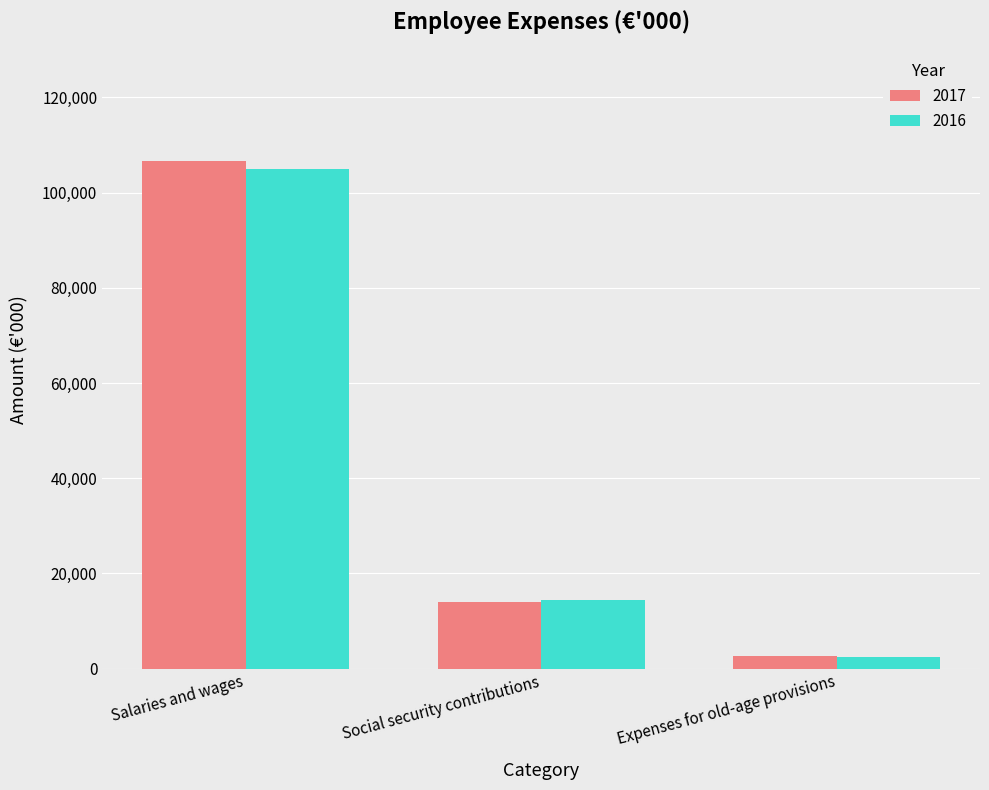

Read the 2016 value at Salaries and wages, to the nearest 50.

105000